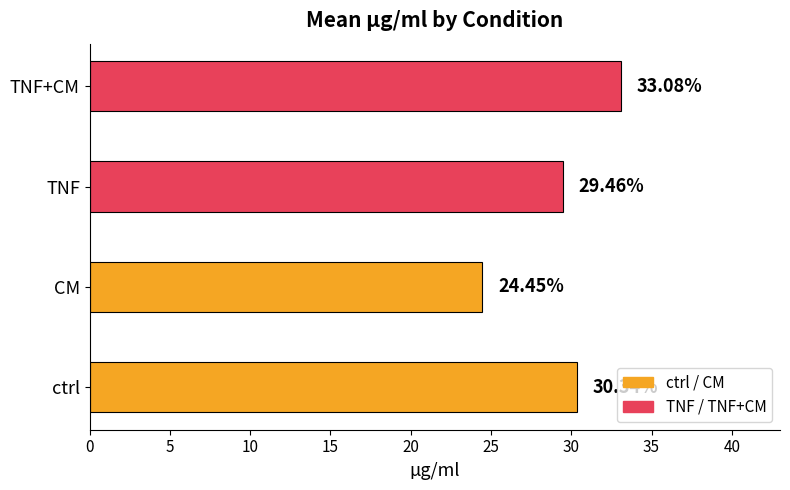

At which label is the value closest to 28?

TNF